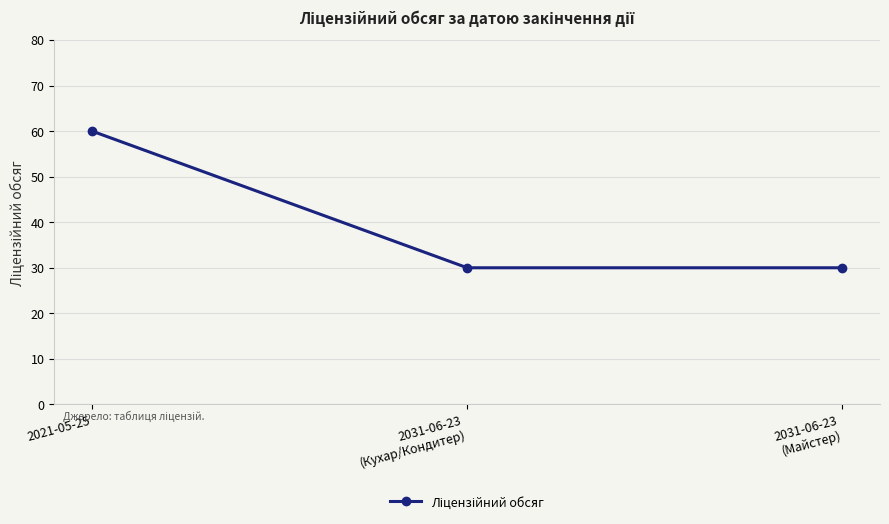

What is the sum of the values at 2031-06-23
(Майстер) and 2031-06-23
(Кухар/Кондитер)?

60